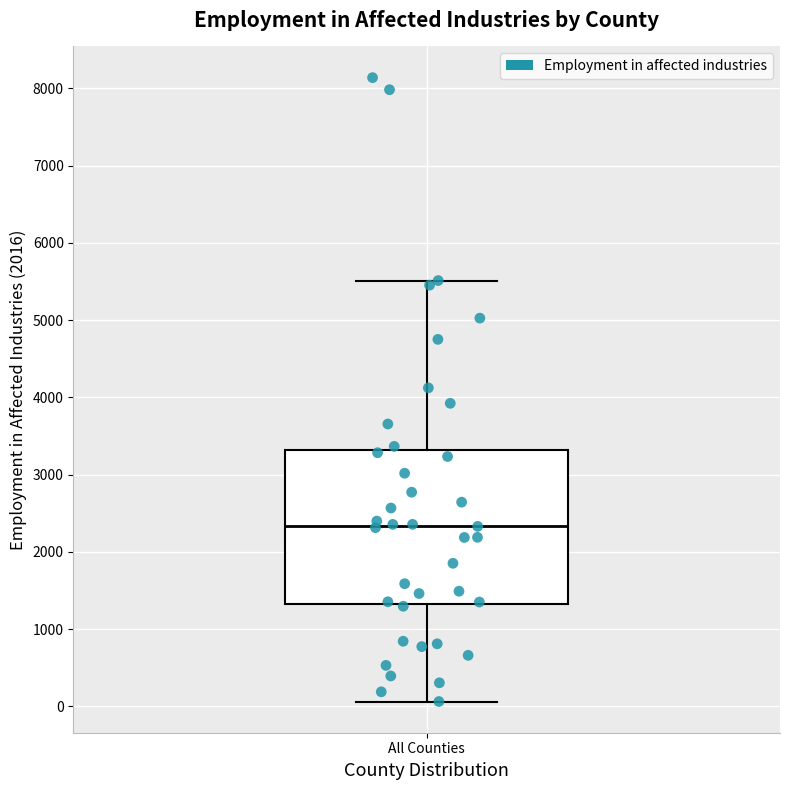

Where does the lower whisker of the box for All Counties end on the y-axis? The values are not printed on the chart, so give them approximately, as read against the axis.

100